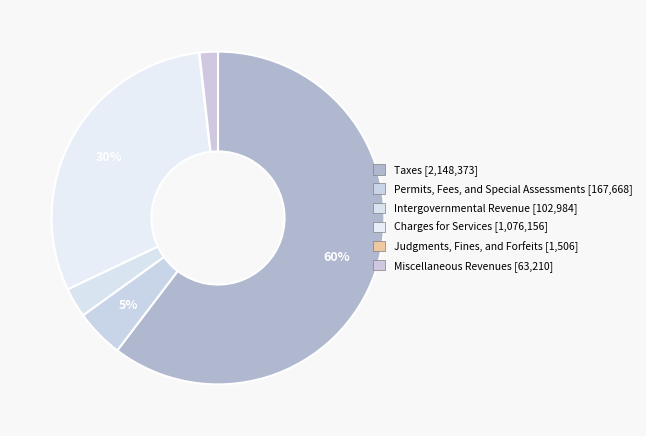

Does Miscellaneous Revenues represent more than half of the total?

No